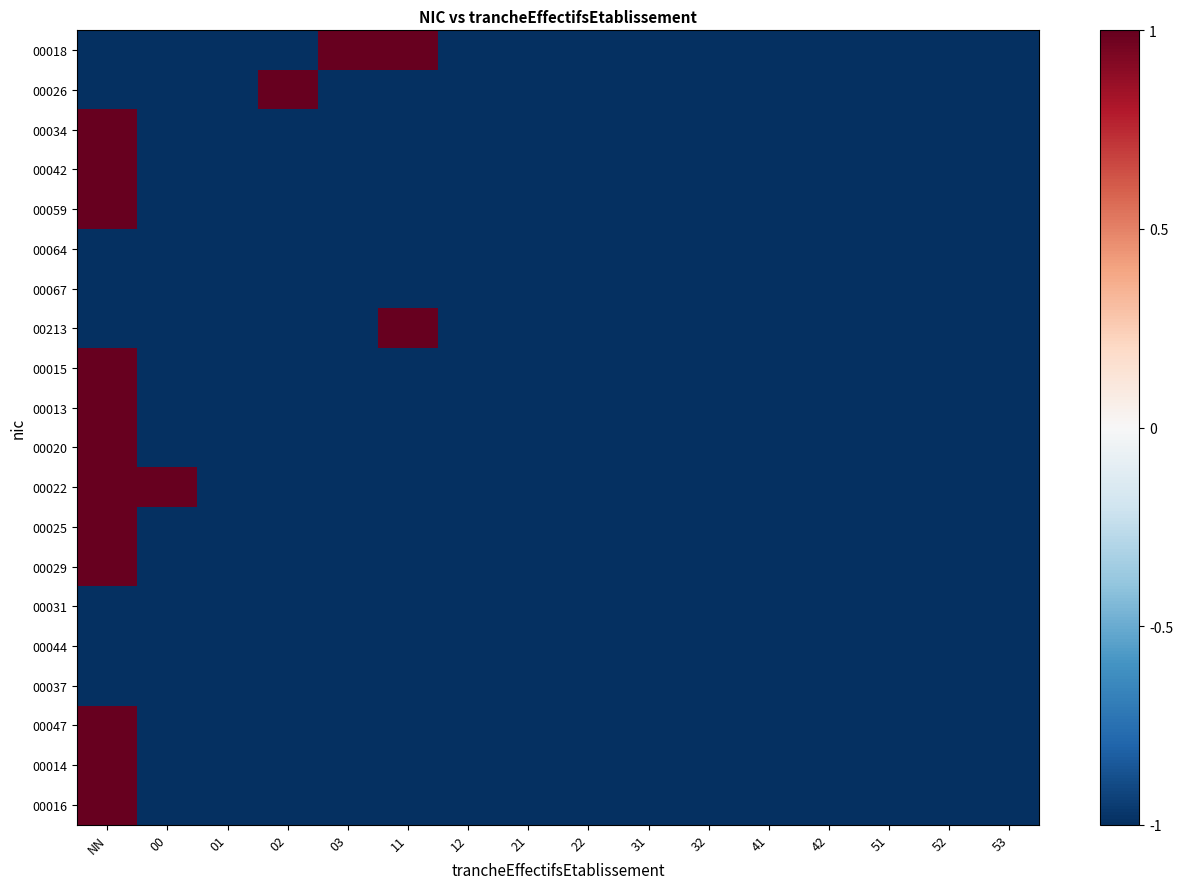

At how many categories does at least one series exceed 0?

5